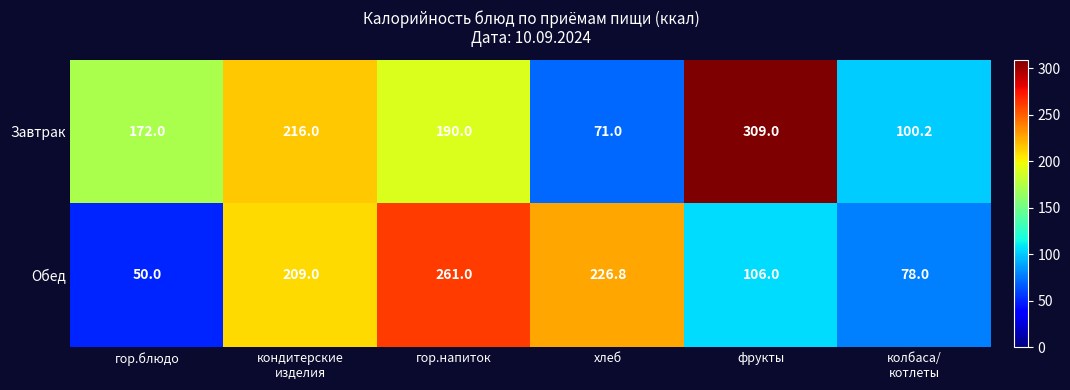

What is the average value of the Завтрак series?

176.4